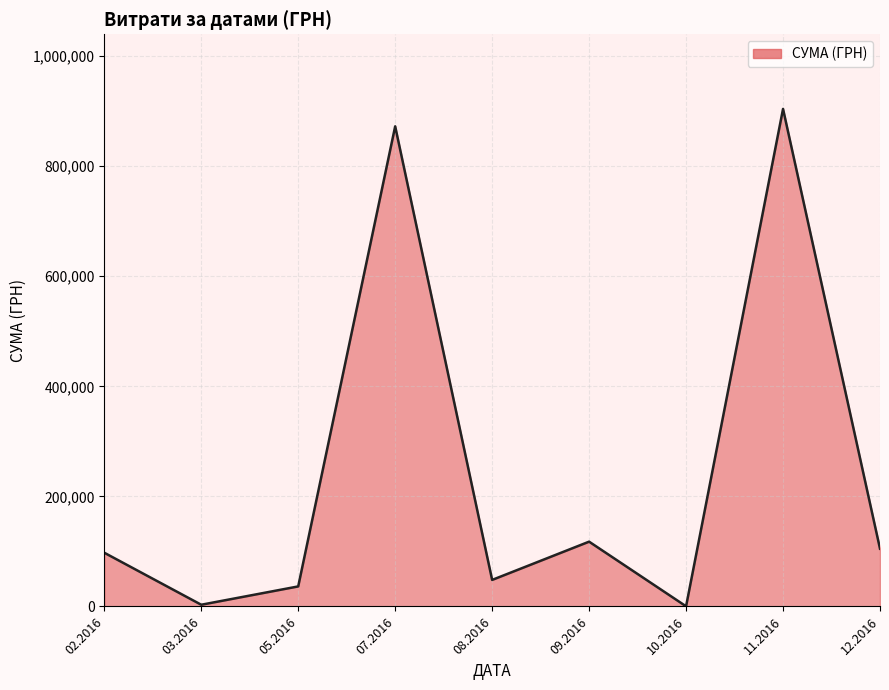

What is the greatest value displayed?

904132.1